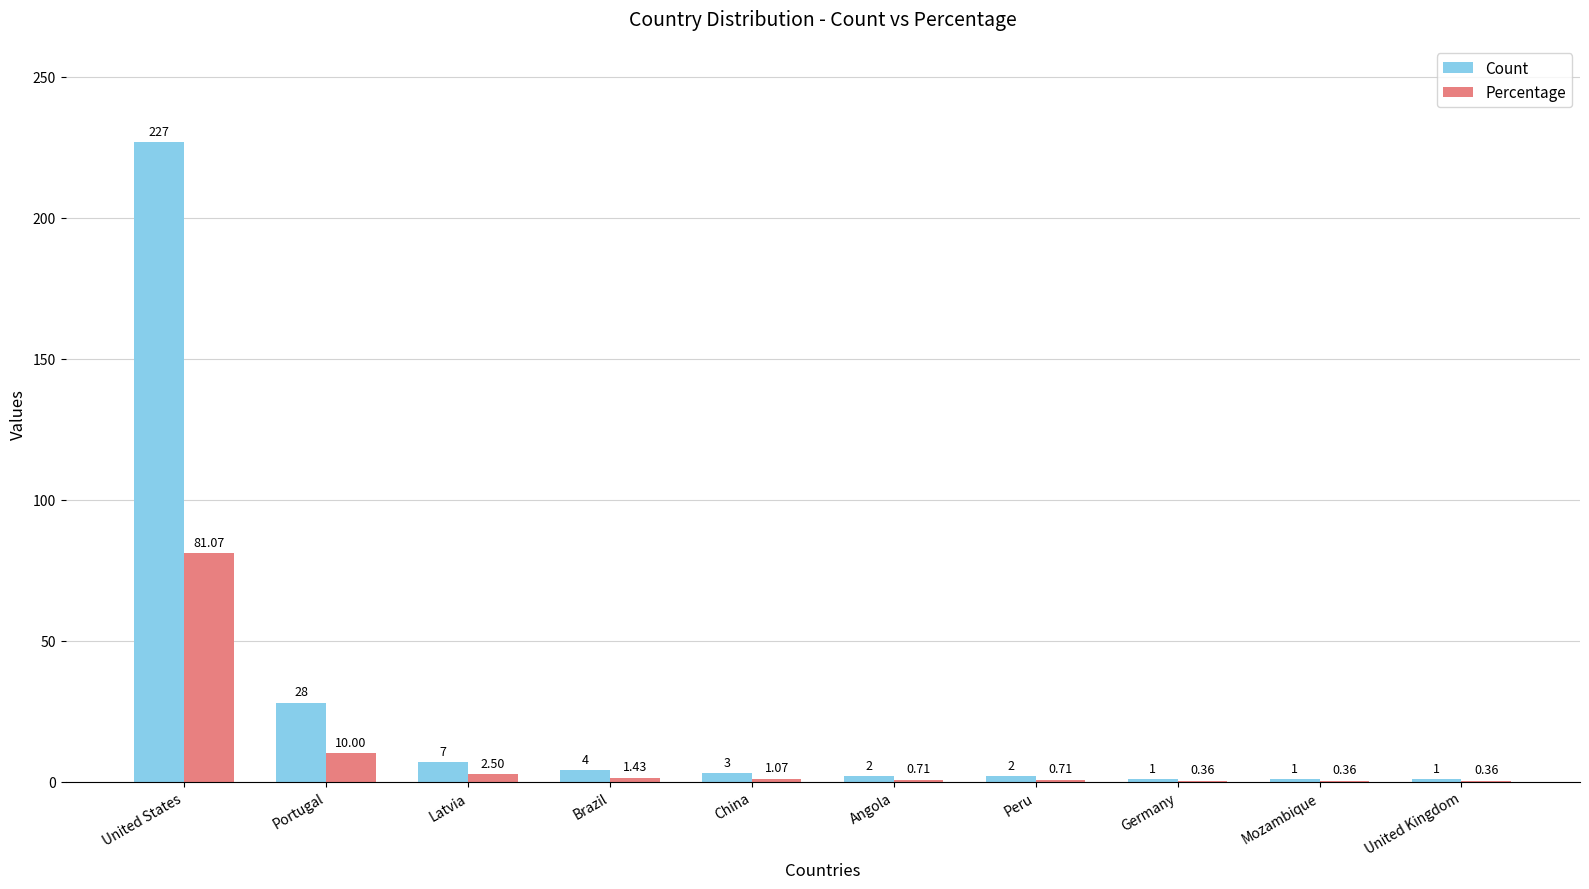

At which category is the sum across all series the highest?

United States